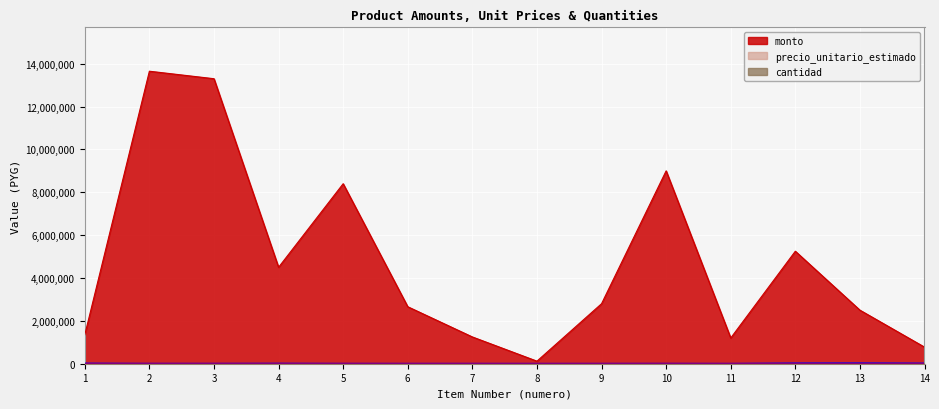

True or false: precio_unitario_estimado and cantidad intersect in this chart.

True